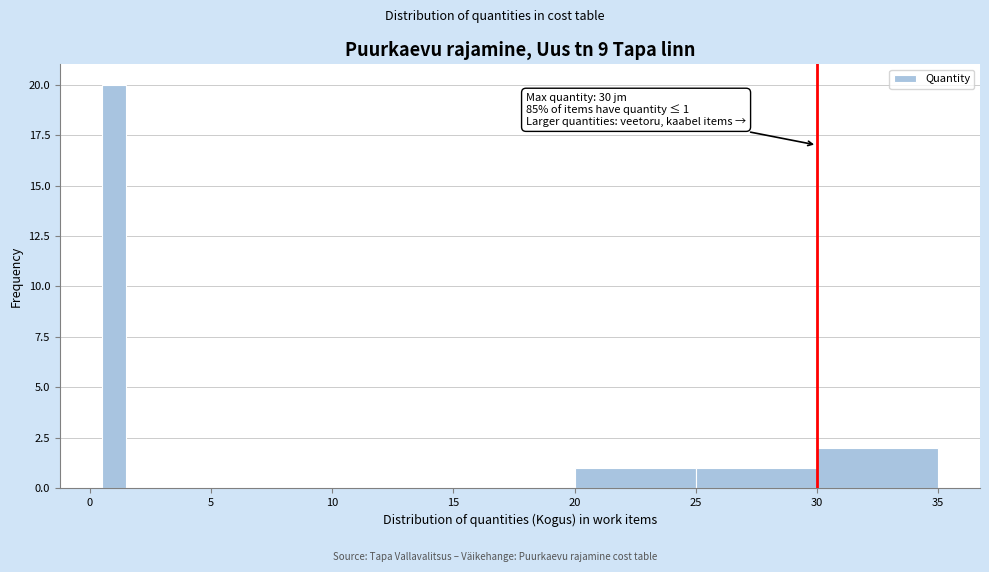

Read against the x-axis, roughly where is the centre of the tallest bar?

1.0